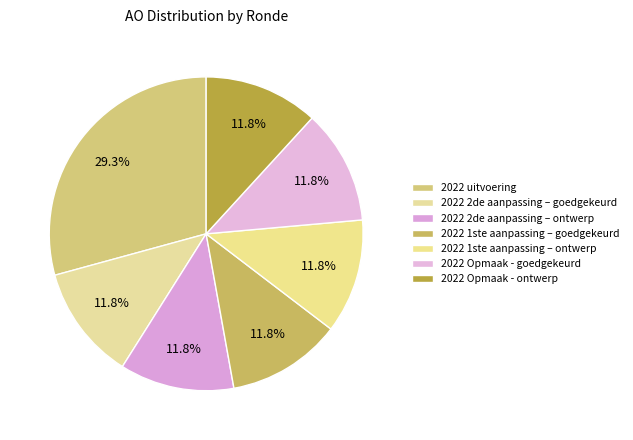

To the nearest percent, what is the combined percentage of 2022 1ste aanpassing – goedgekeurd and 2022 Opmaak - goedgekeurd?

24%